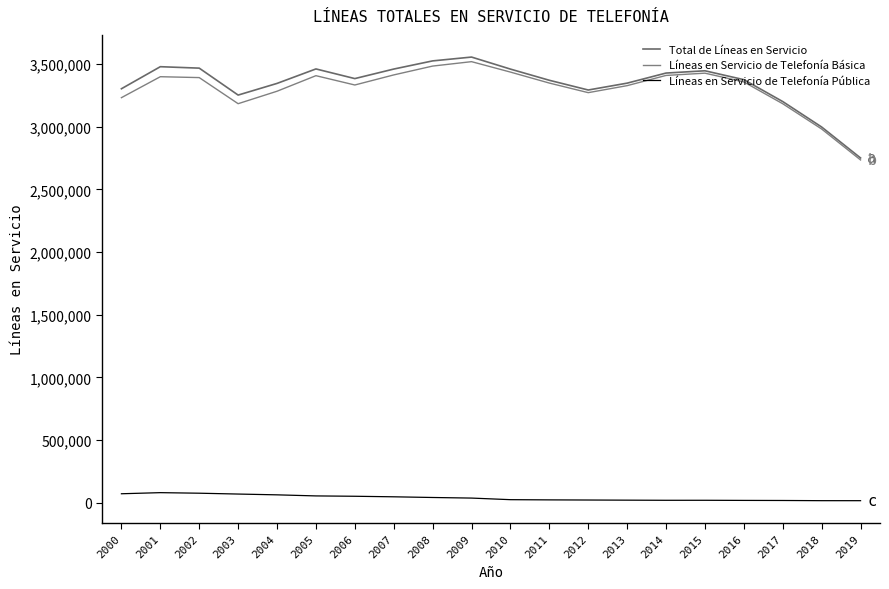

What is the maximum value for Total de Líneas en Servicio?

3555311